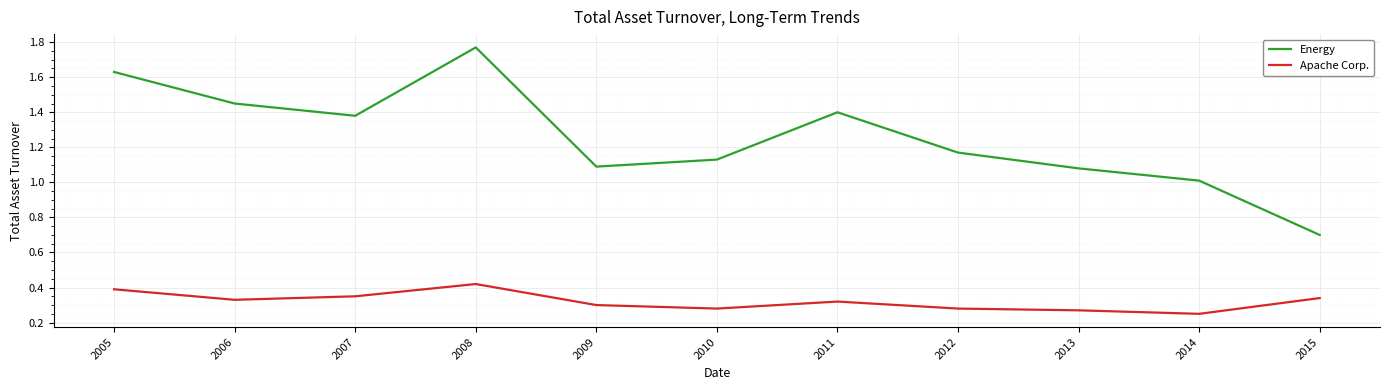

List the series in order of their overall mean, highest first.

Energy, Apache Corp.